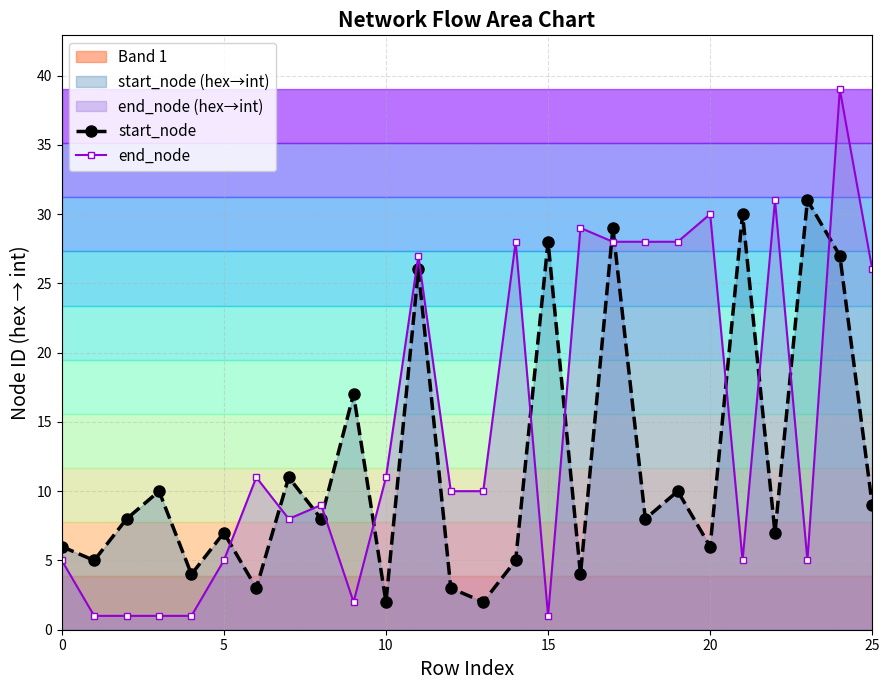

What is the average value of the end_node series?

15